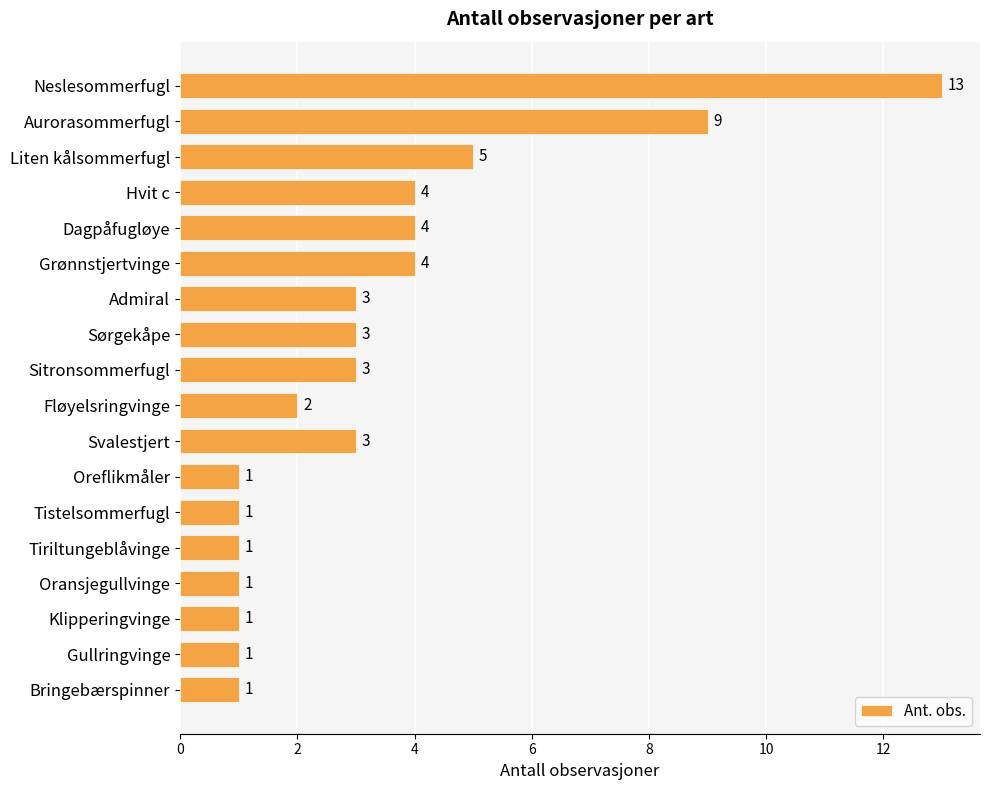

Are the bars grouped side by side (vs. stacked)?

No